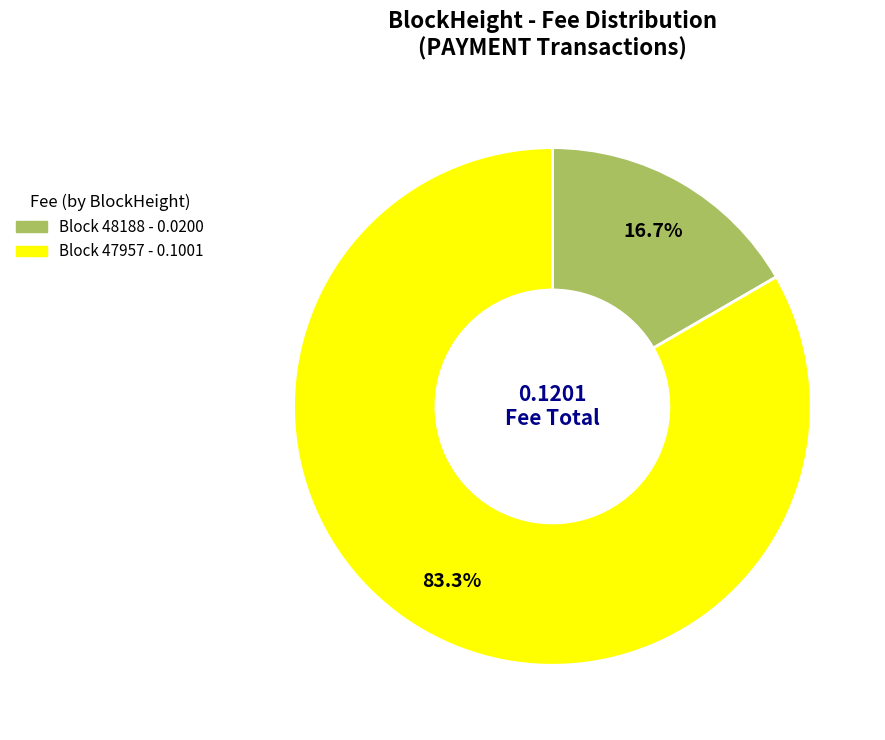

Is there a majority slice in this chart?

Yes